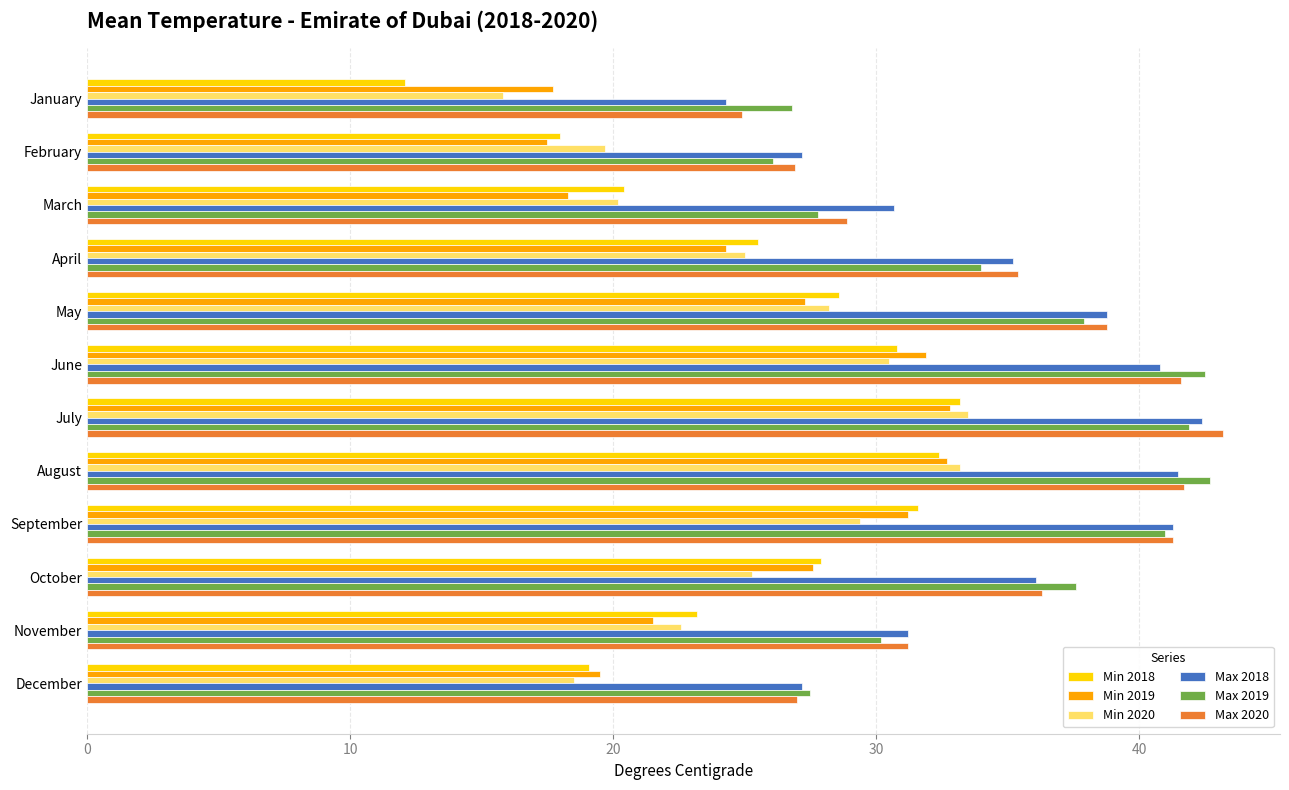

What is the smallest value displayed?

12.1